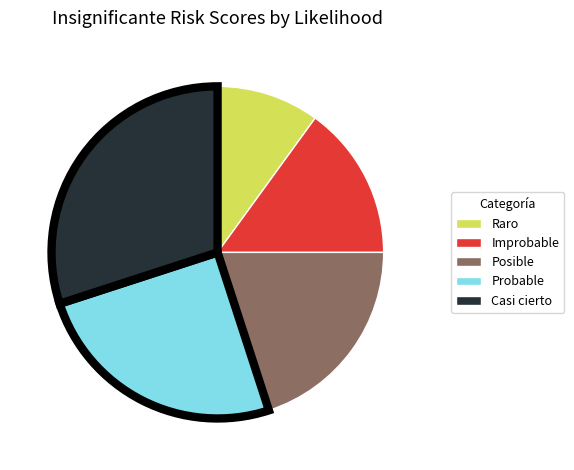

Approximately how many times larger is the value at Probable compared to Improbable?

1.7